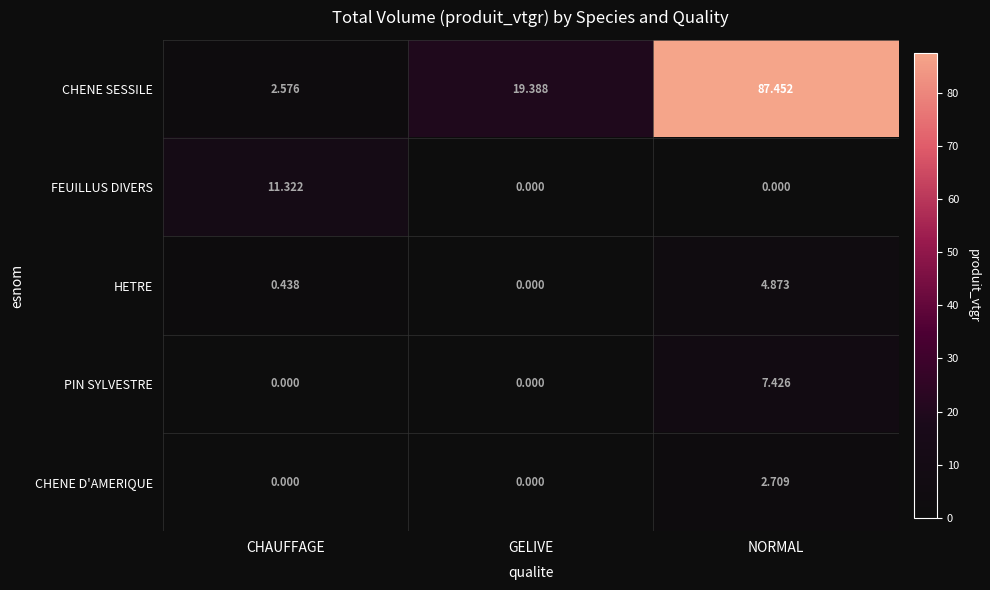

At which category does the chart reach its peak across all series?

NORMAL